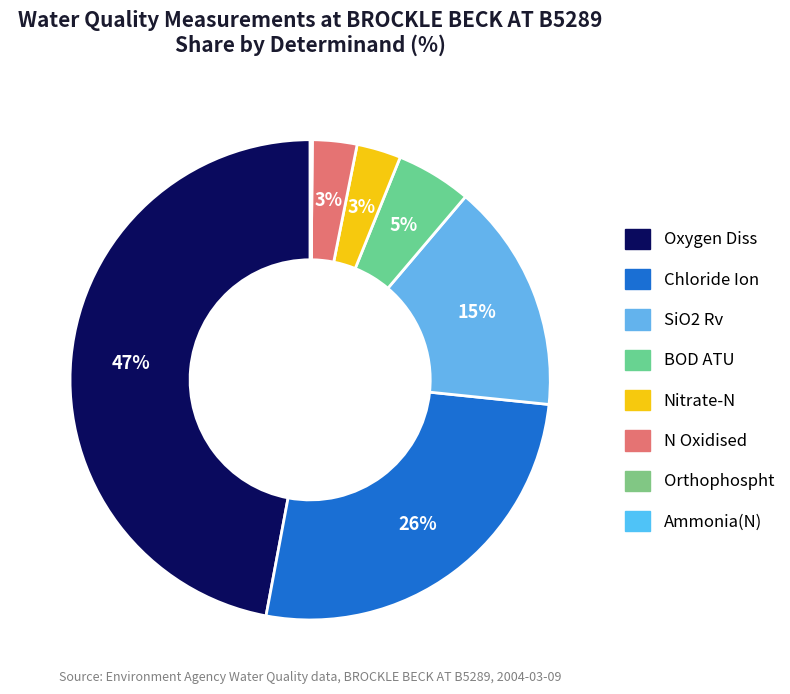

True or false: Orthophospht accounts for 1% of the total.

False